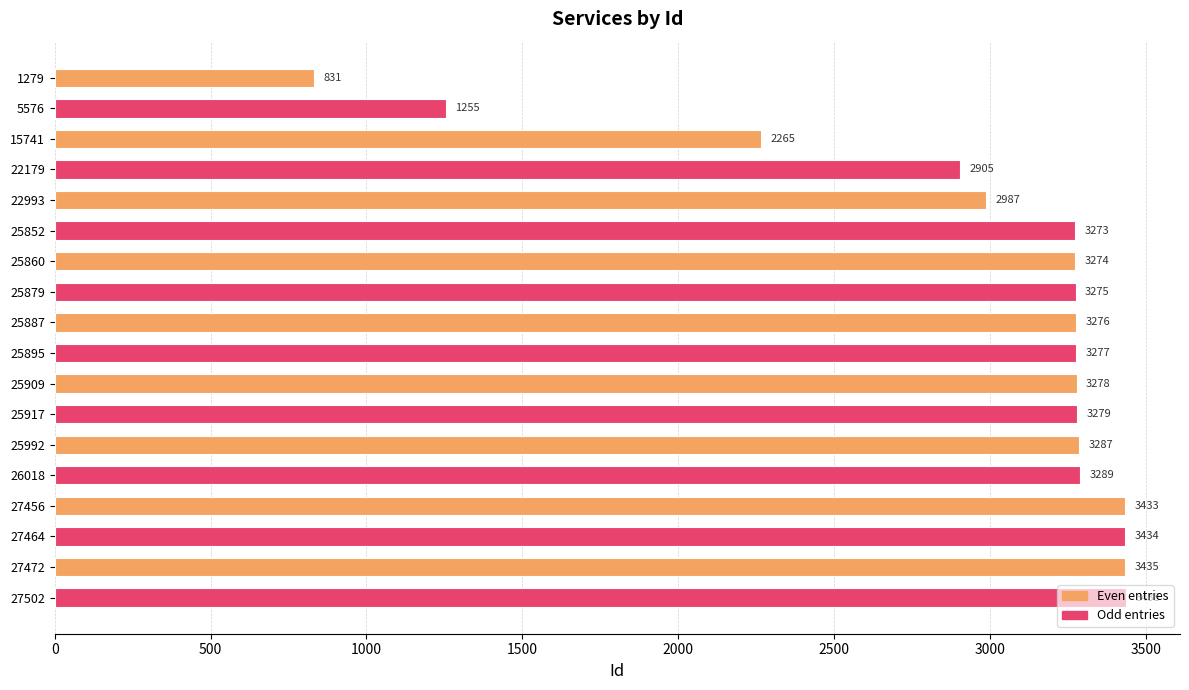

At which label is the value closest to 2134?

15741